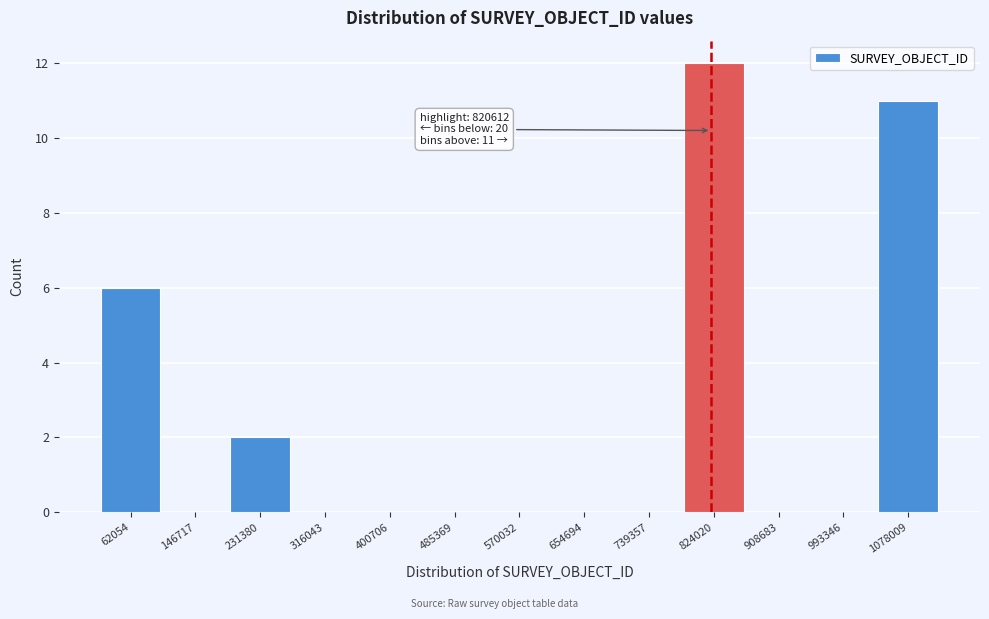

Which range on the x-axis has the tallest bar?

780000 to 870000